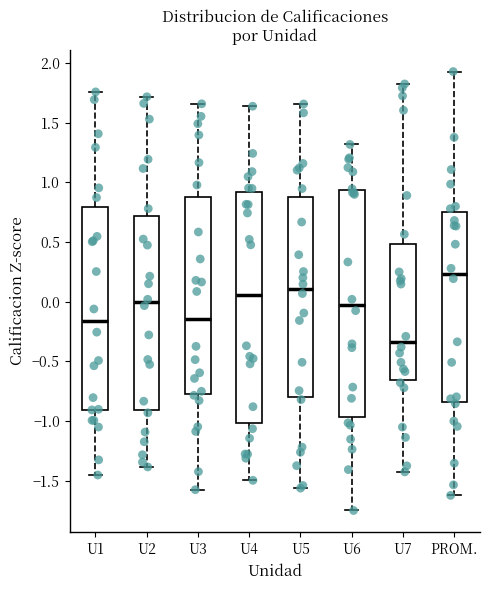

Reading left to right, read every box against the y-axis: the position of its median line, the range the box covers, and the ends of its whiskers. The values are not printed on the chart, so give them approximately, as read against the axis.

U1: median -0.15, box -0.90 to 0.80, whiskers -1.45 to 1.75
U2: median 0.00, box -0.90 to 0.70, whiskers -1.40 to 1.70
U3: median -0.15, box -0.80 to 0.90, whiskers -1.60 to 1.65
U4: median 0.05, box -1.00 to 0.90, whiskers -1.50 to 1.65
U5: median 0.10, box -0.80 to 0.90, whiskers -1.55 to 1.65
U6: median -0.05, box -0.95 to 0.95, whiskers -1.75 to 1.30
U7: median -0.35, box -0.65 to 0.50, whiskers -1.45 to 1.80
PROM.: median 0.25, box -0.85 to 0.75, whiskers -1.60 to 1.95